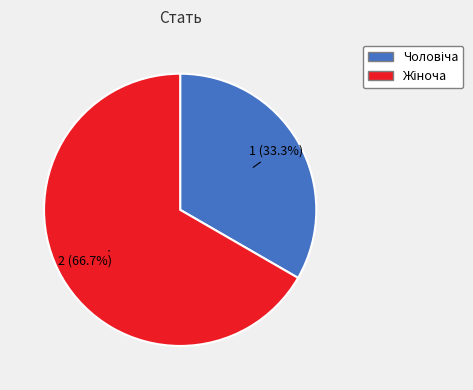

Is there any slice that represents more than half of the pie?

Yes